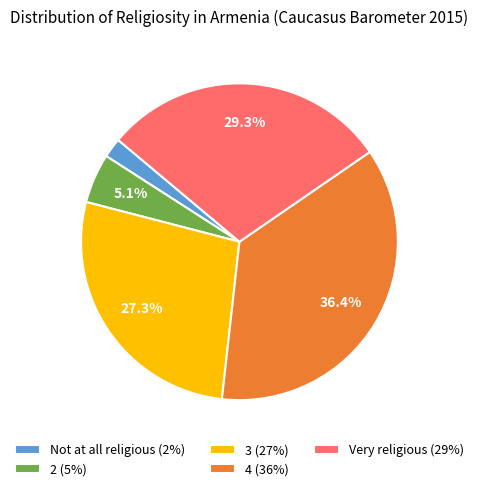

Is it true that 3 is 27% of the pie?

True